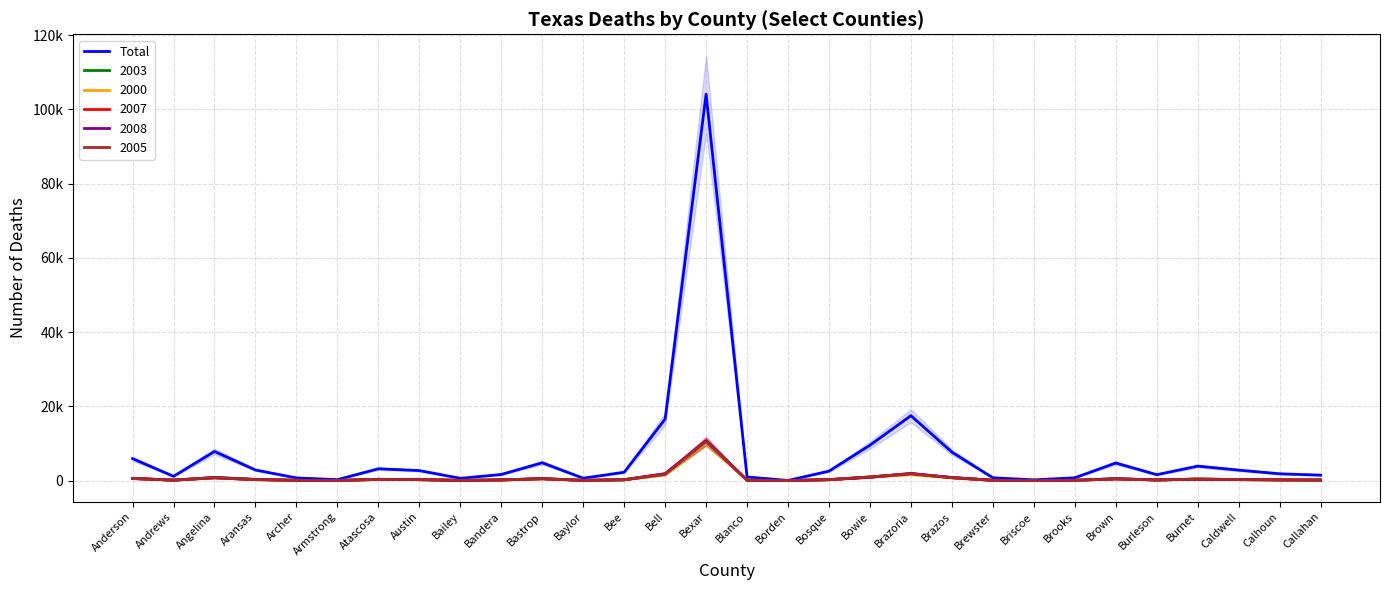

What position from the right is Archer?

26